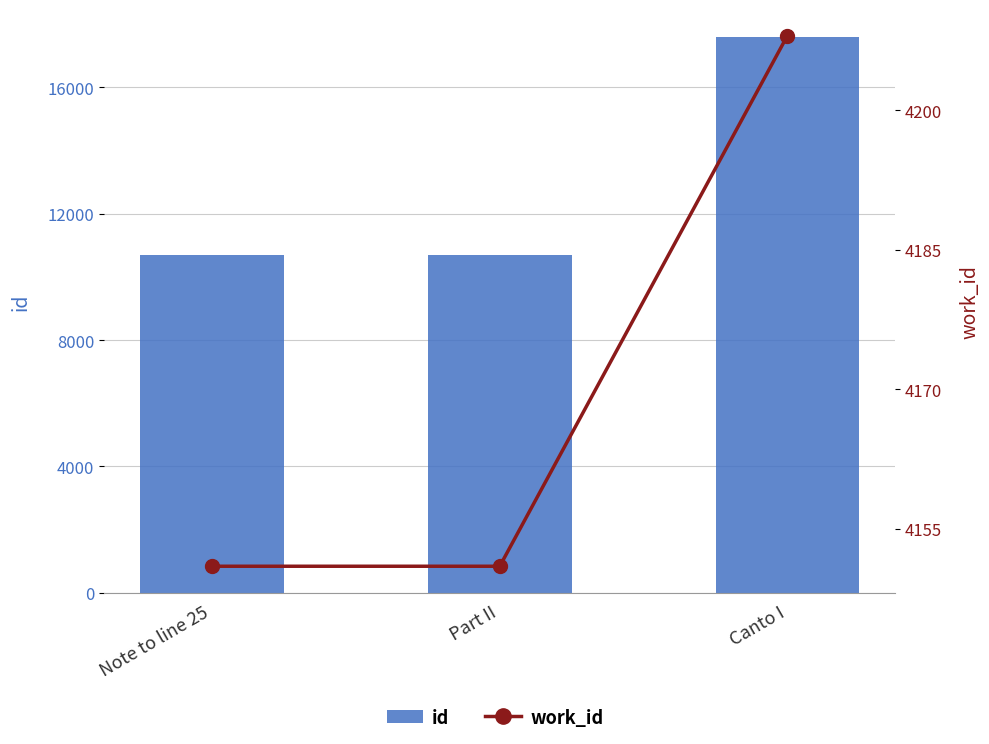

What is the spread (max minus min) of values at Part II?

6529